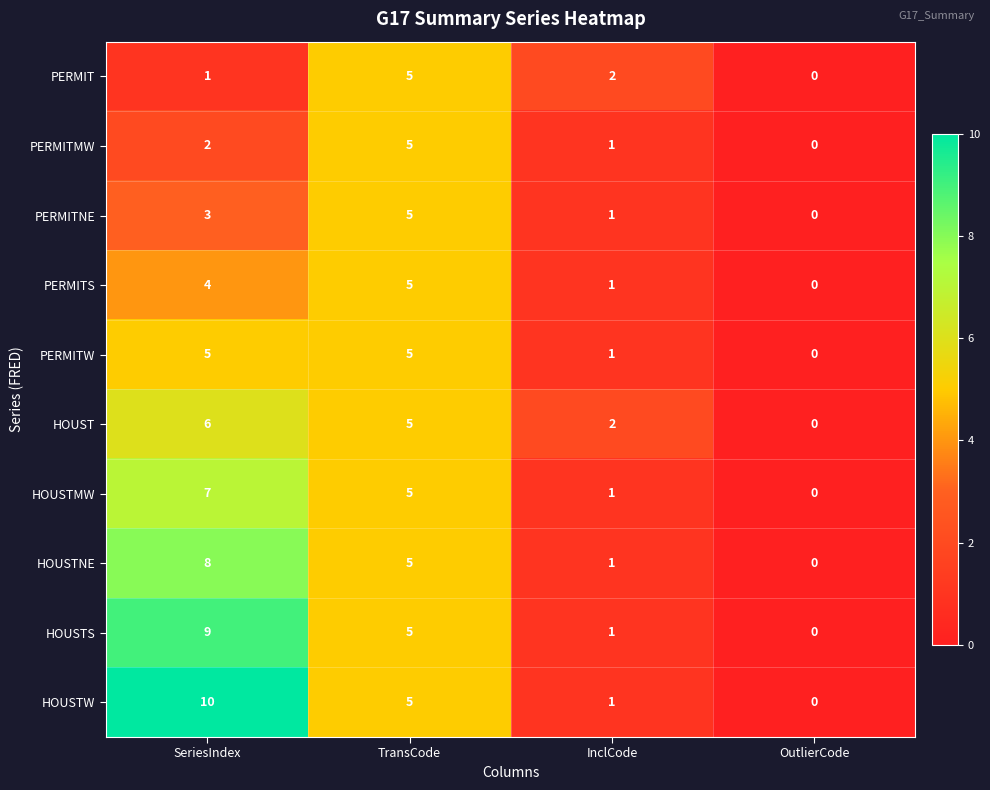

Which category has the highest value across all series?

SeriesIndex